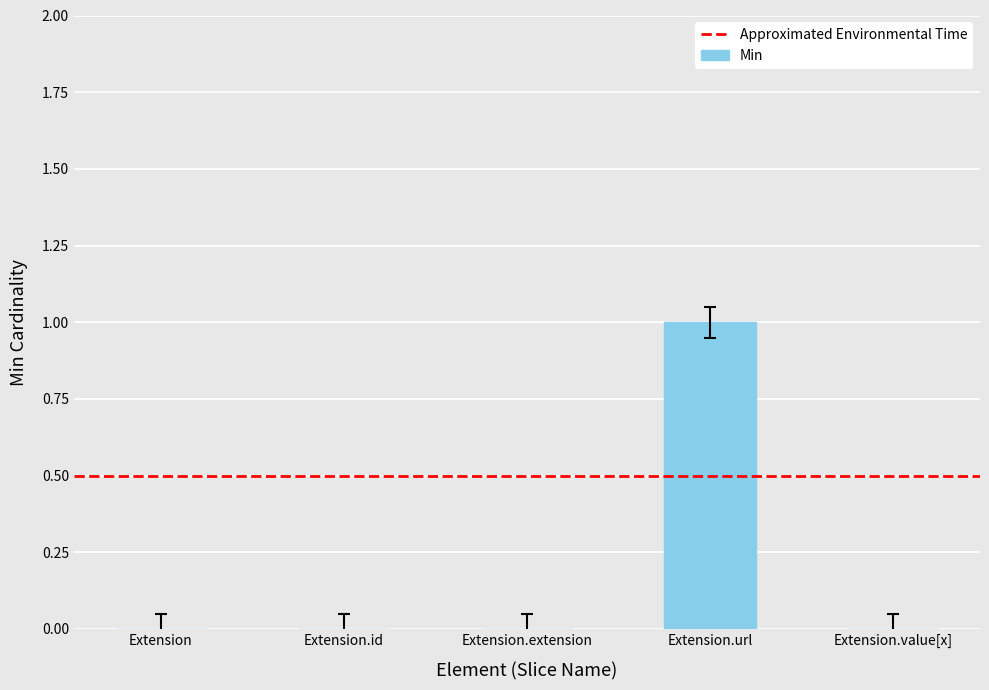

Are the bars horizontal?

No